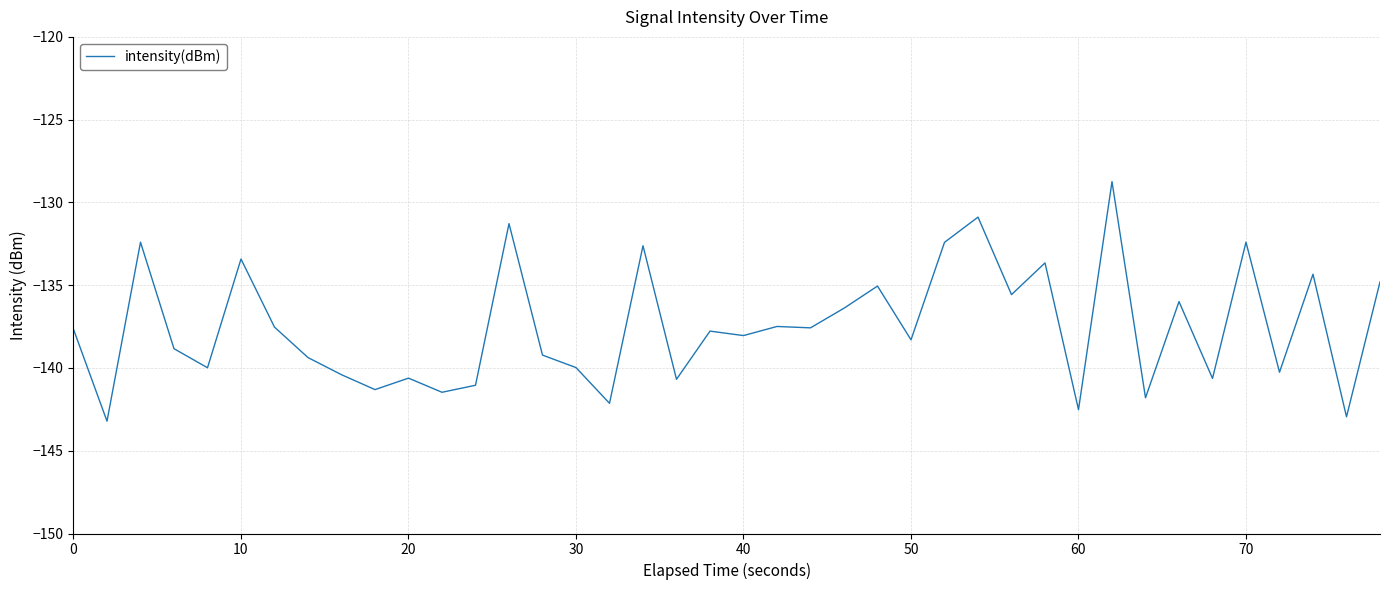

How many lines are shown in the chart?

1